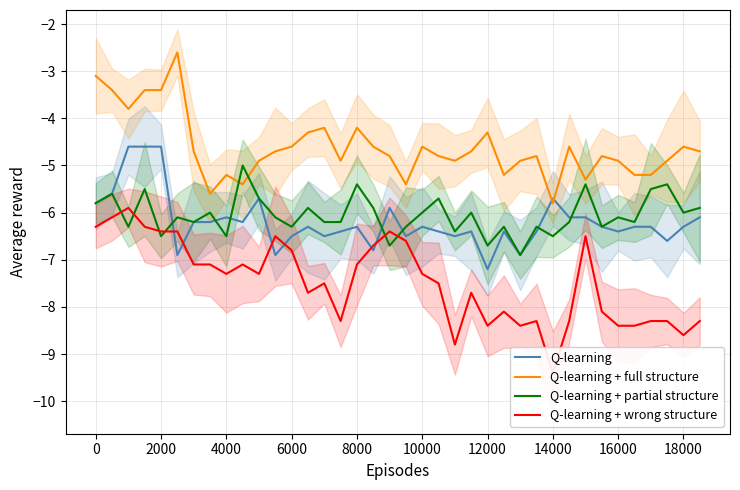

How many data points in Q-learning + partial structure are above -6?

13